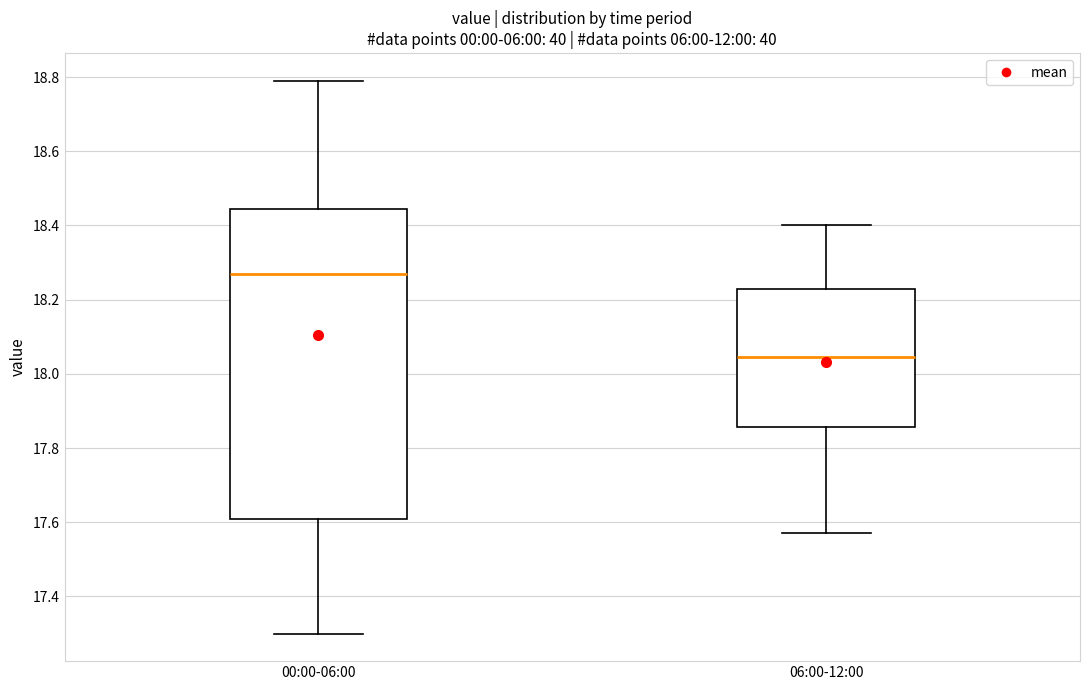

Reading left to right, transcribe this box plot: for each box, give where its median line is, the range the box spans, and where its two whiskers end, as read against the y-axis. The values are not printed on the chart, so give them approximately, as read against the axis.

00:00-06:00: median 18.28, box 17.62 to 18.44, whiskers 17.30 to 18.80
06:00-12:00: median 18.04, box 17.86 to 18.22, whiskers 17.58 to 18.40